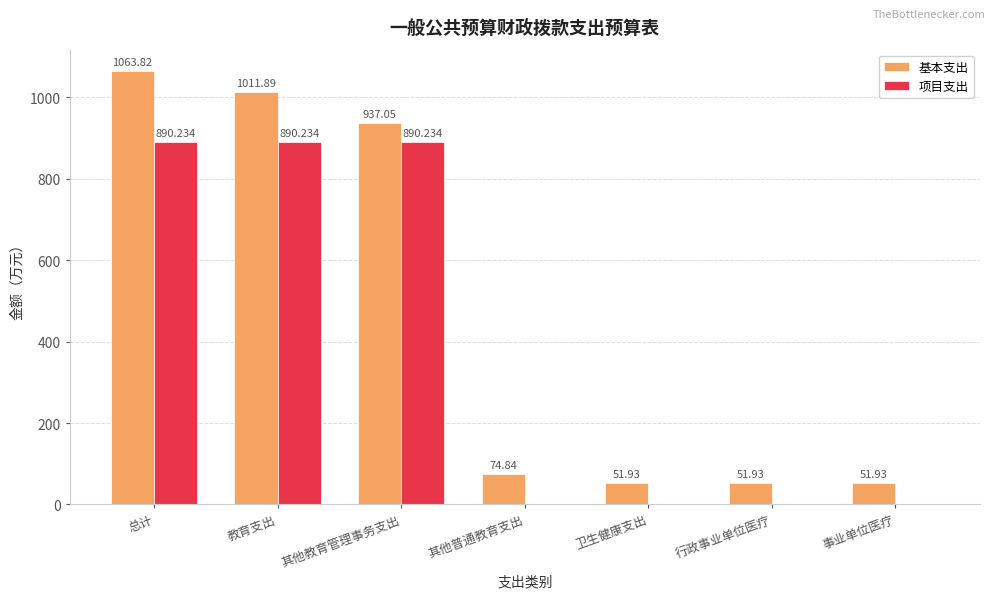

What is the highest value of the 项目支出 series?

890.2